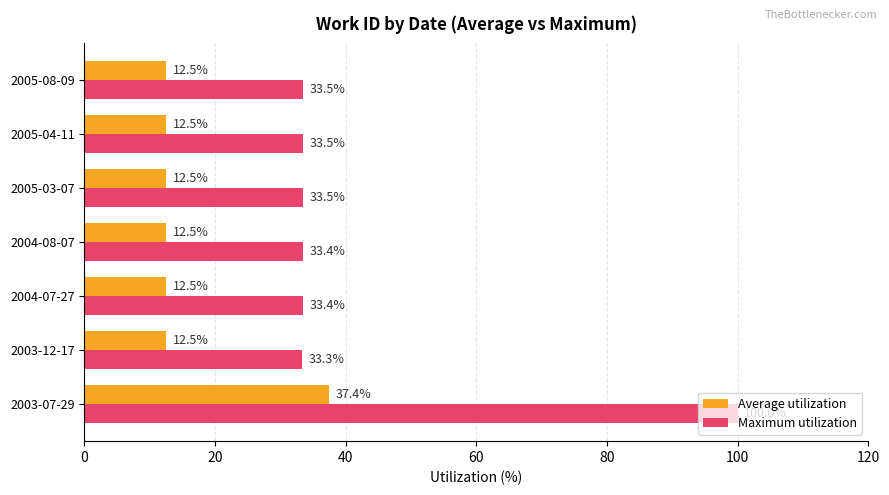

What value does the Maximum utilization series have at 2004-08-07?

33.4